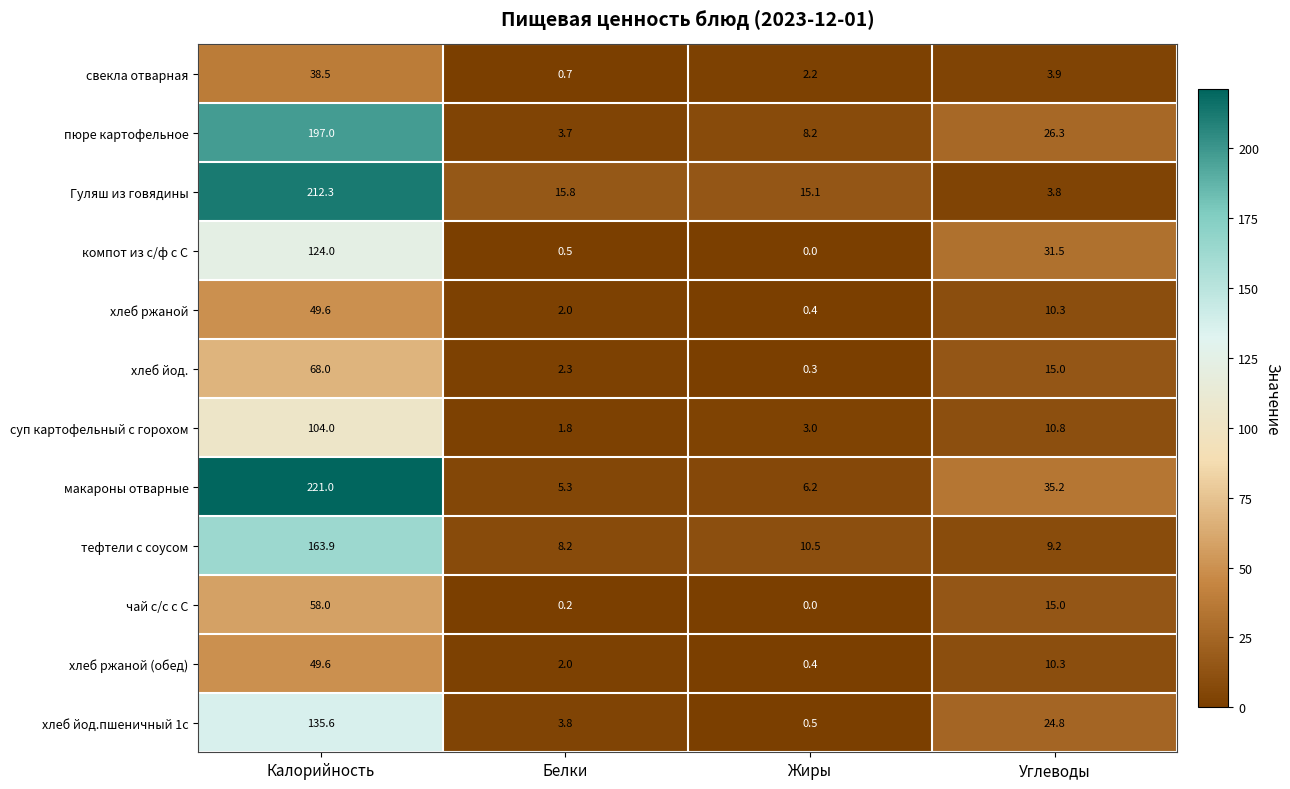

At which category is the sum across all series the highest?

Калорийность